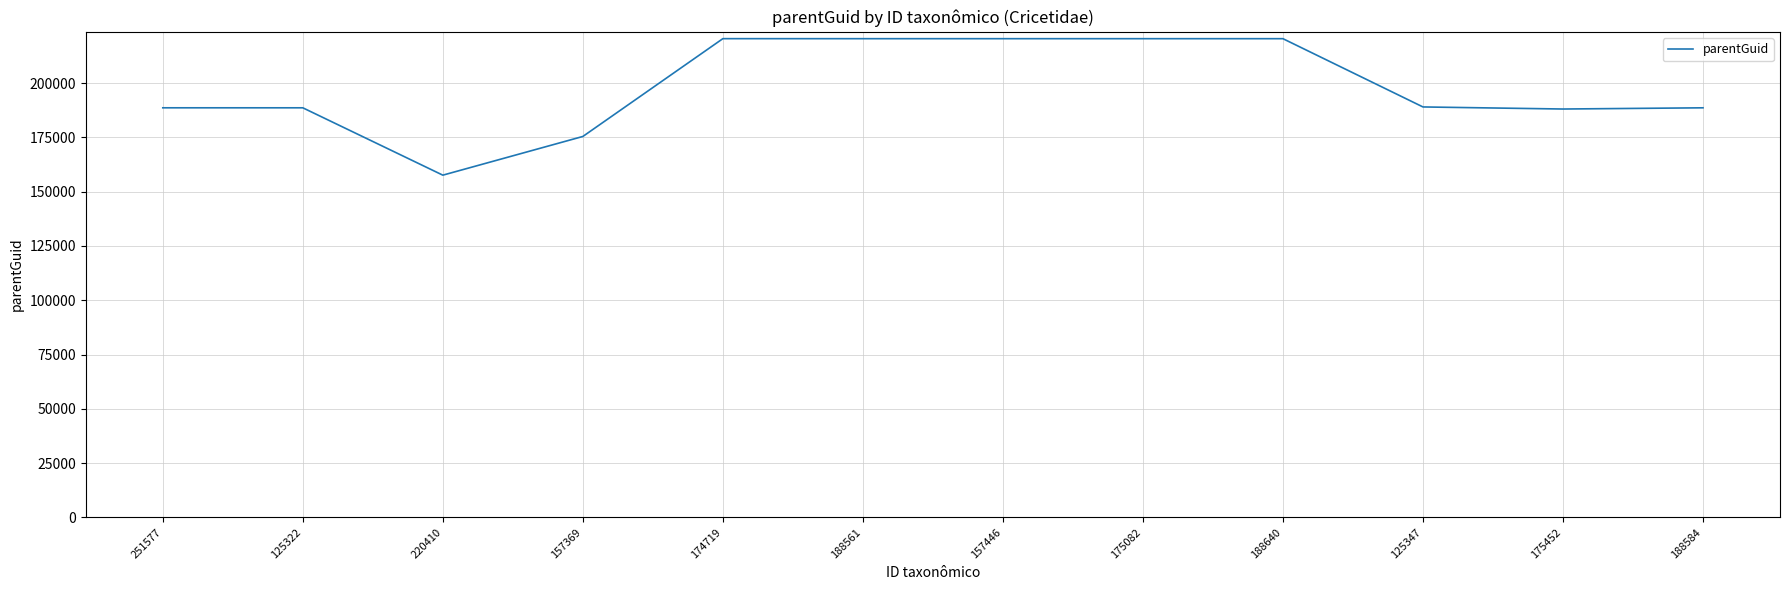

What is the greatest value displayed?

220448